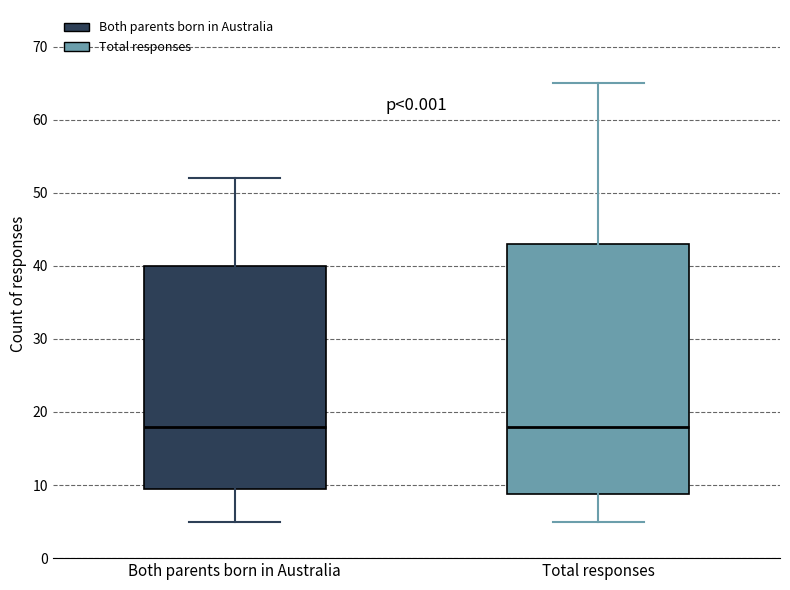

Comparing the boxes themselves (not the whiskers), which one is the tallest?

Total responses